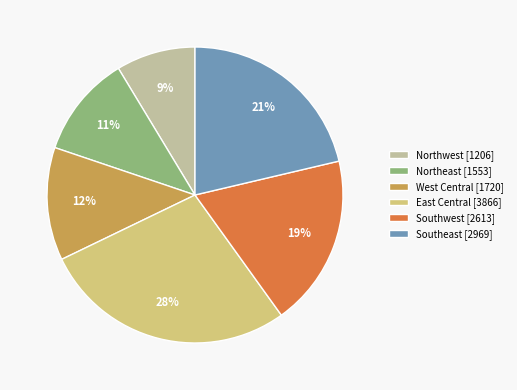

The East Central slice represents 38% of the pie. True or false?

False